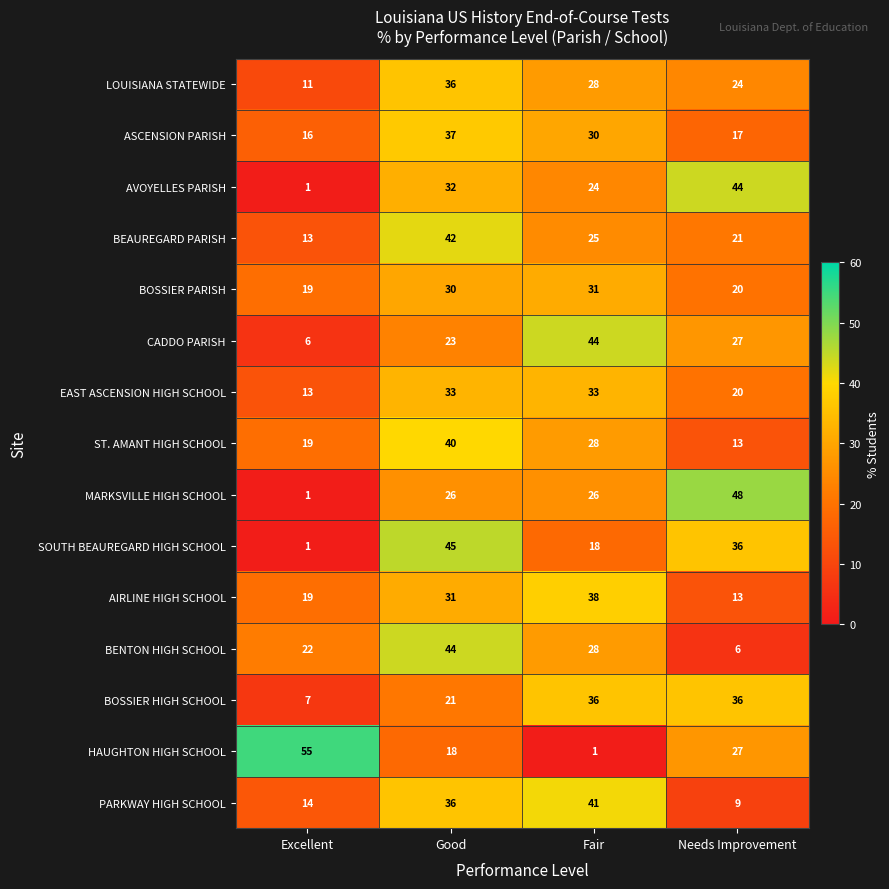

At how many categories does at least one series exceed 34?

4